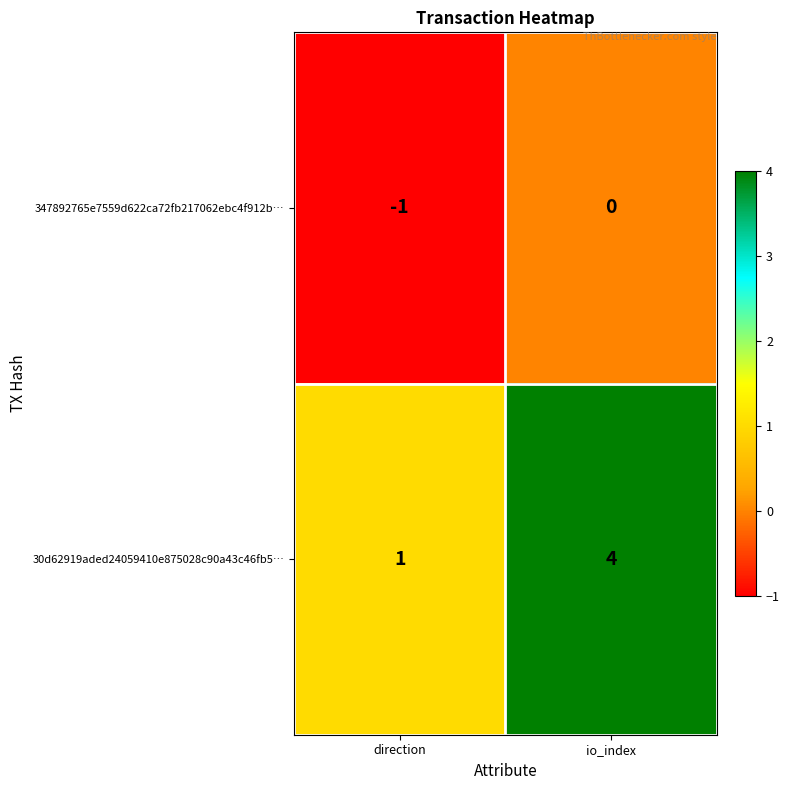

What is the greatest value displayed?

4